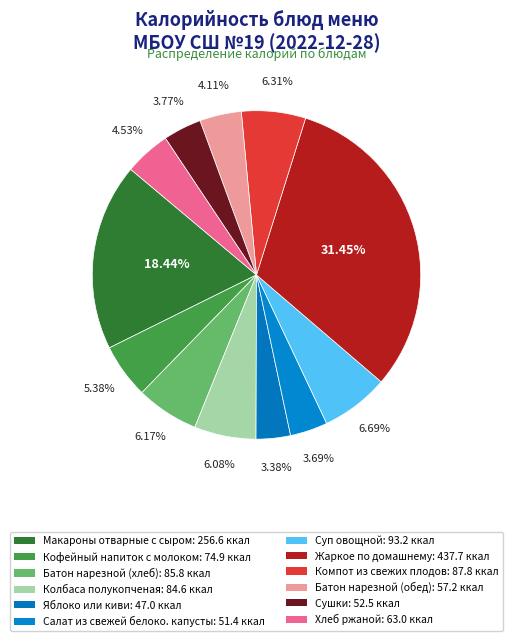

Does Кофейный напиток с молоком represent more than half of the total?

No